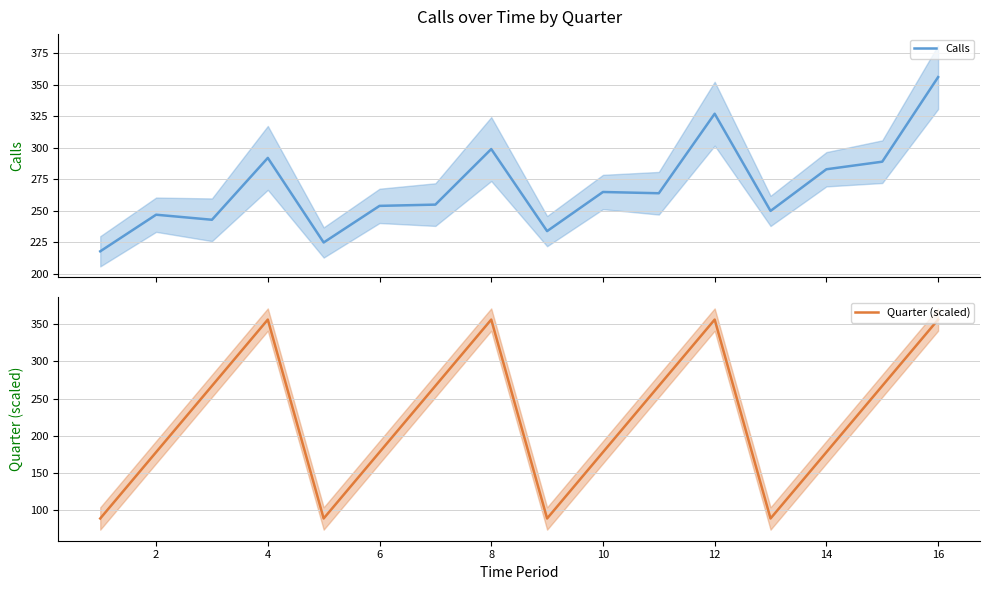

Read the Quarter (scaled) value at 14, to the nearest 50.

200